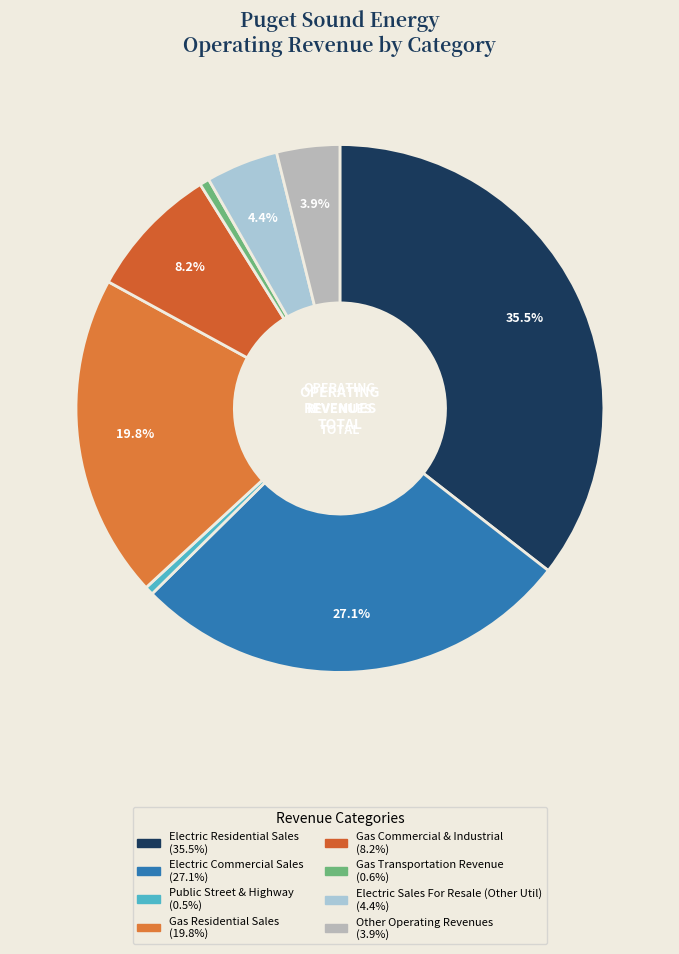

Count the number of slices in the pie.

8